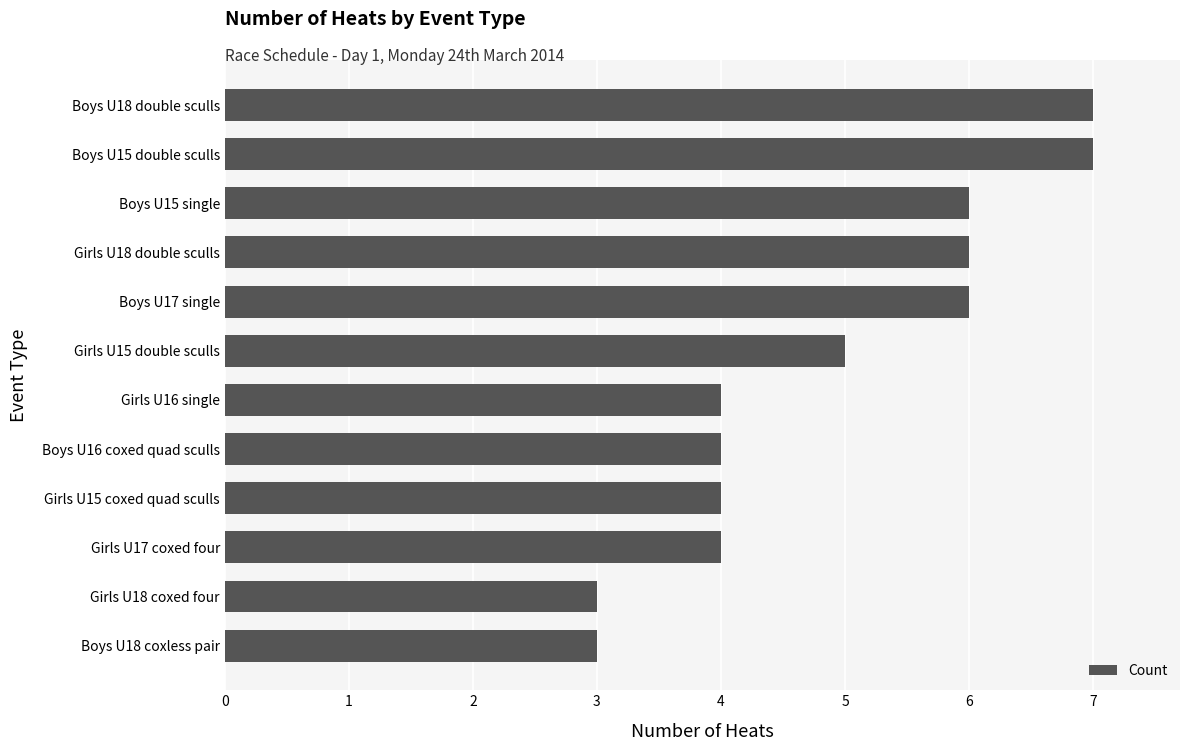

Does the chart contain stacked bars?

No